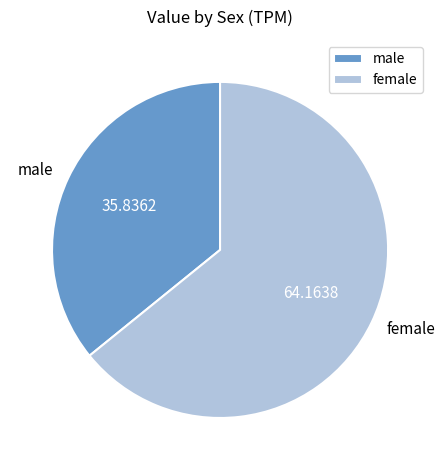

How many slices are in this pie chart?

2